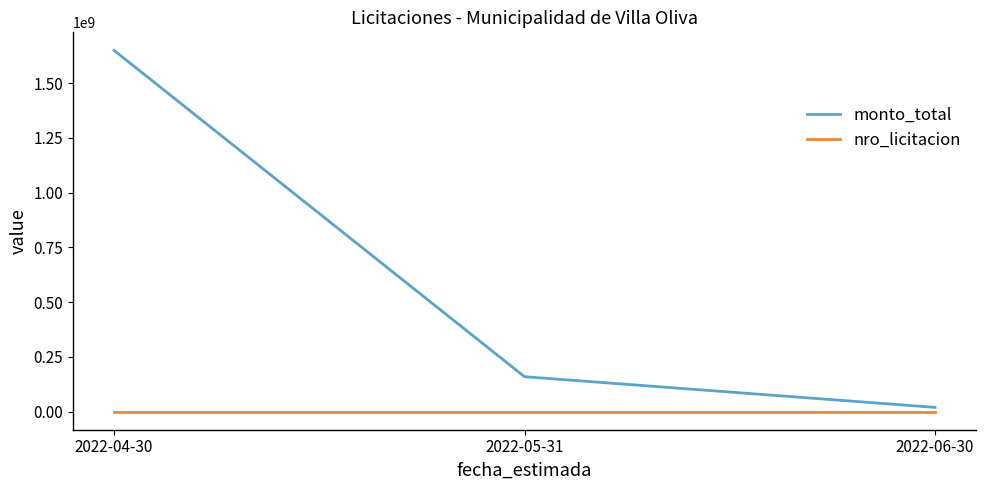

The value of monto_total at 2022-05-31 is 75046968. True or false?

False